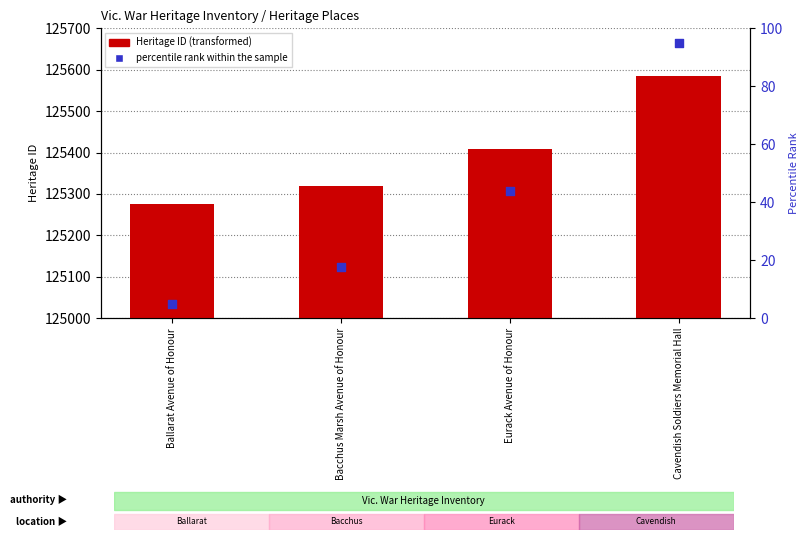

Is the value of Heritage ID at Bacchus Marsh Avenue of Honour greater than the value of percentile rank within the sample at Eurack Avenue of Honour?

Yes